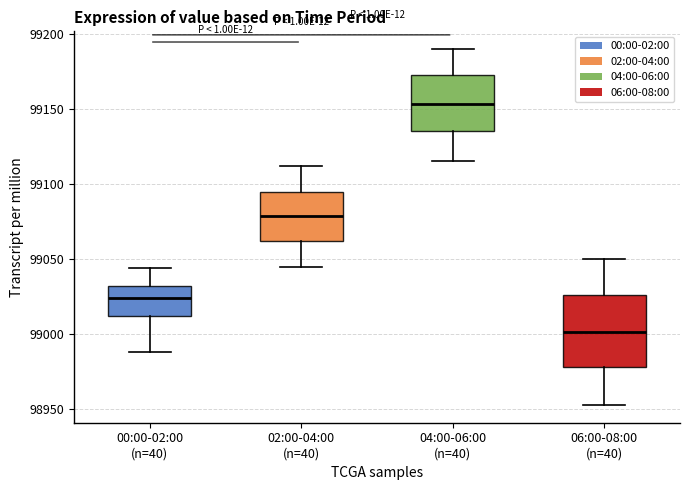

Reading left to right, transcribe this box plot: for each box, give where its median line is, the range the box spans, and where its two whiskers end, as read against the y-axis. The values are not printed on the chart, so give them approximately, as read against the axis.

00:00-02:00 (n=40): median 99025, box 99010 to 99030, whiskers 98990 to 99045
02:00-04:00 (n=40): median 99080, box 99060 to 99095, whiskers 99045 to 99110
04:00-06:00 (n=40): median 99155, box 99135 to 99175, whiskers 99115 to 99190
06:00-08:00 (n=40): median 99000, box 98980 to 99025, whiskers 98950 to 99050